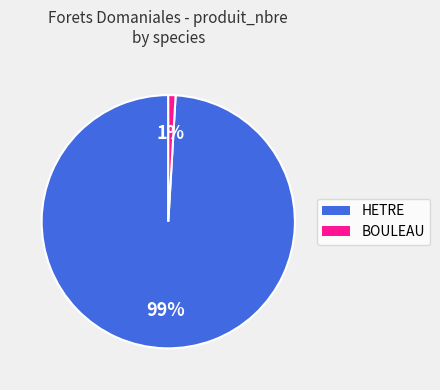

Rank the categories by value from highest to lowest.

HETRE, BOULEAU